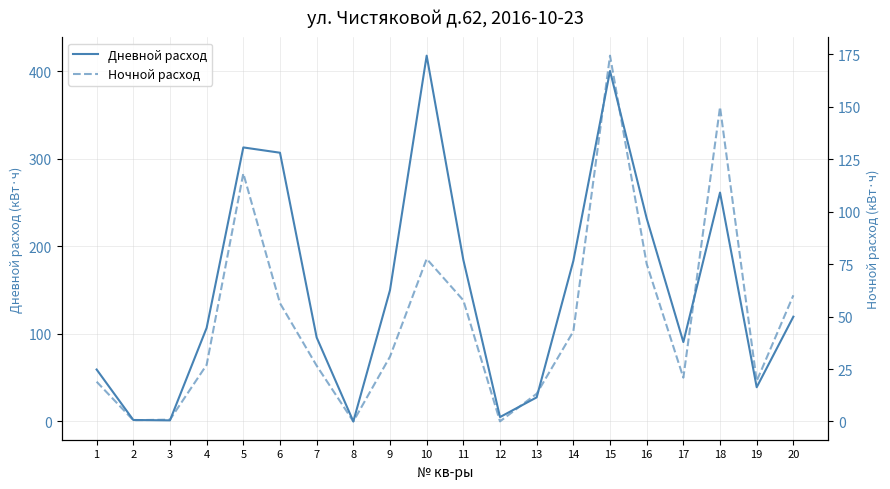

What is the total value across all series at 7?

122.5